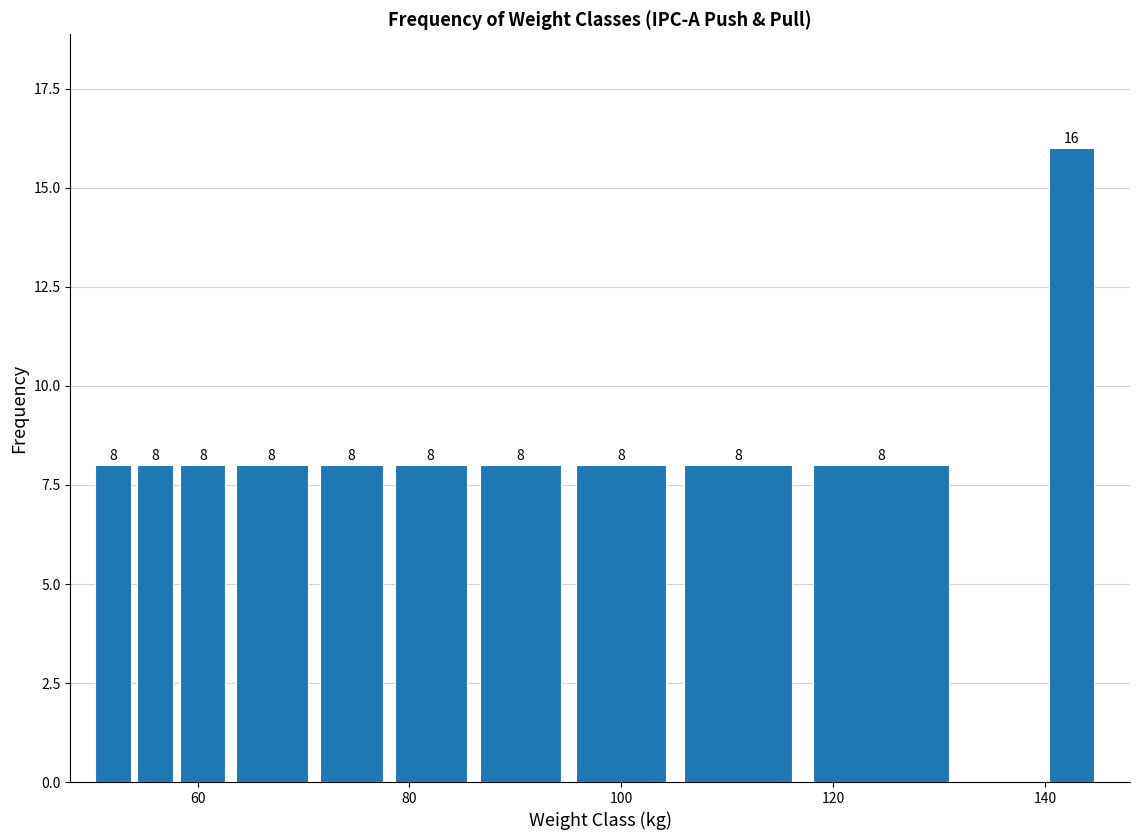

Read against the x-axis, roughly where is the centre of the tallest bar?

142